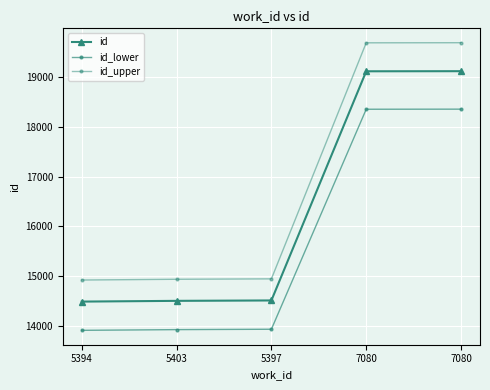

Which series has the largest total across all categories?

id_upper